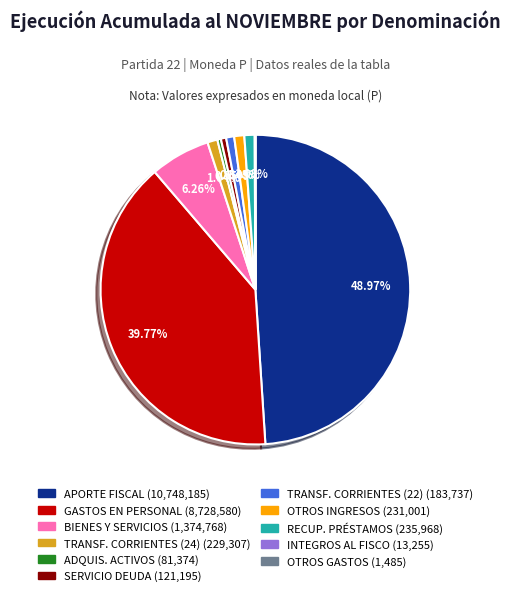

How many segments does this pie chart have?

11